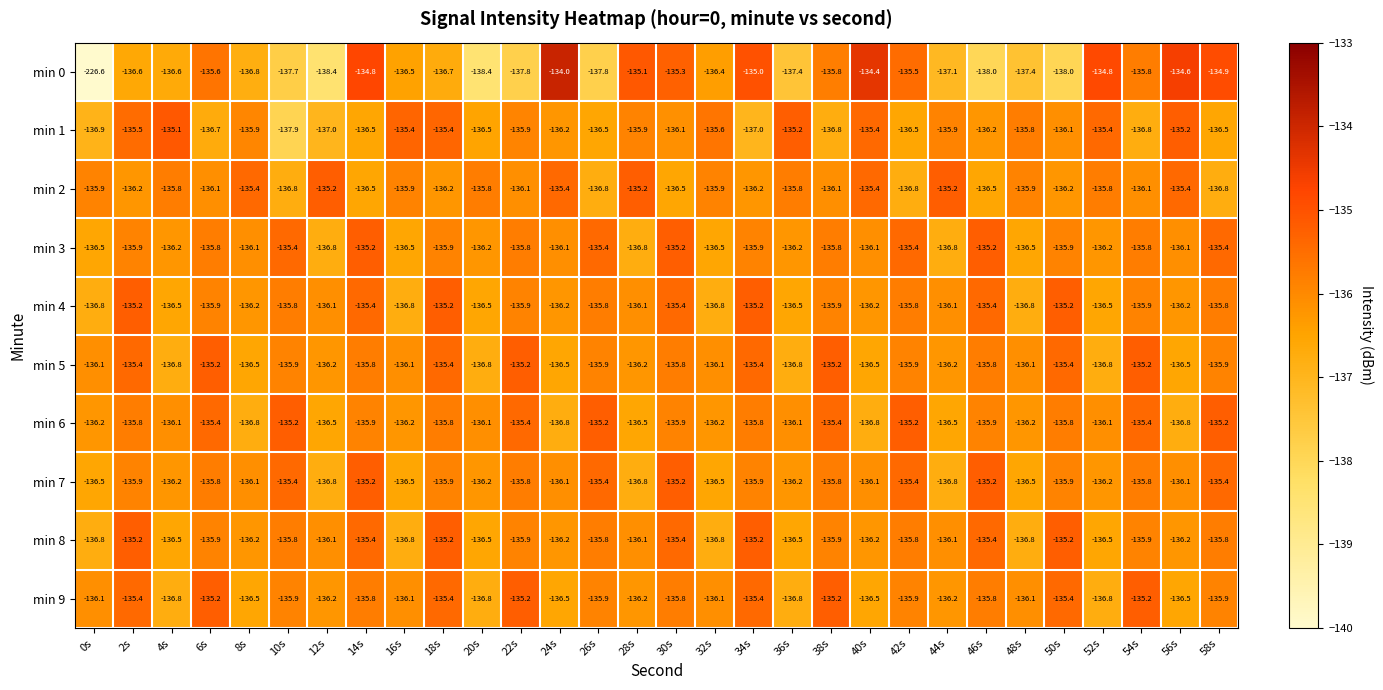

What is the average value of the min 6 series?

-136.0